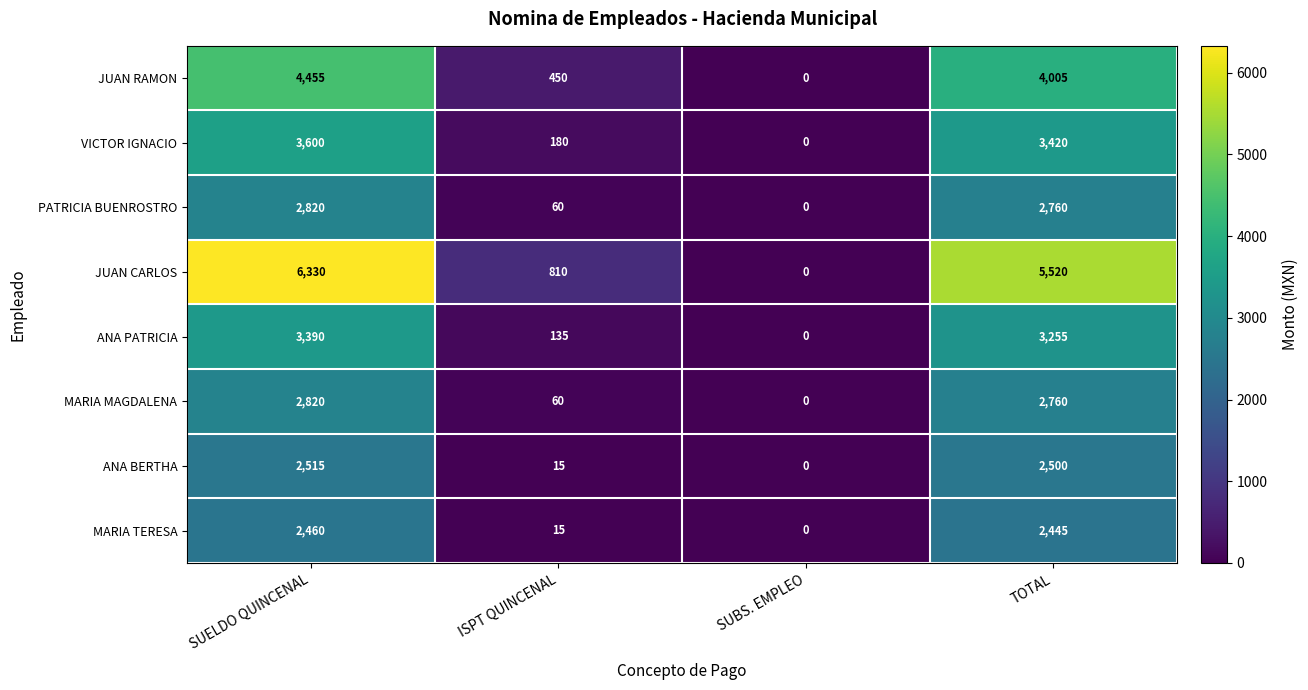

The value of PATRICIA BUENROSTRO at SUBS. EMPLEO is 0. True or false?

True